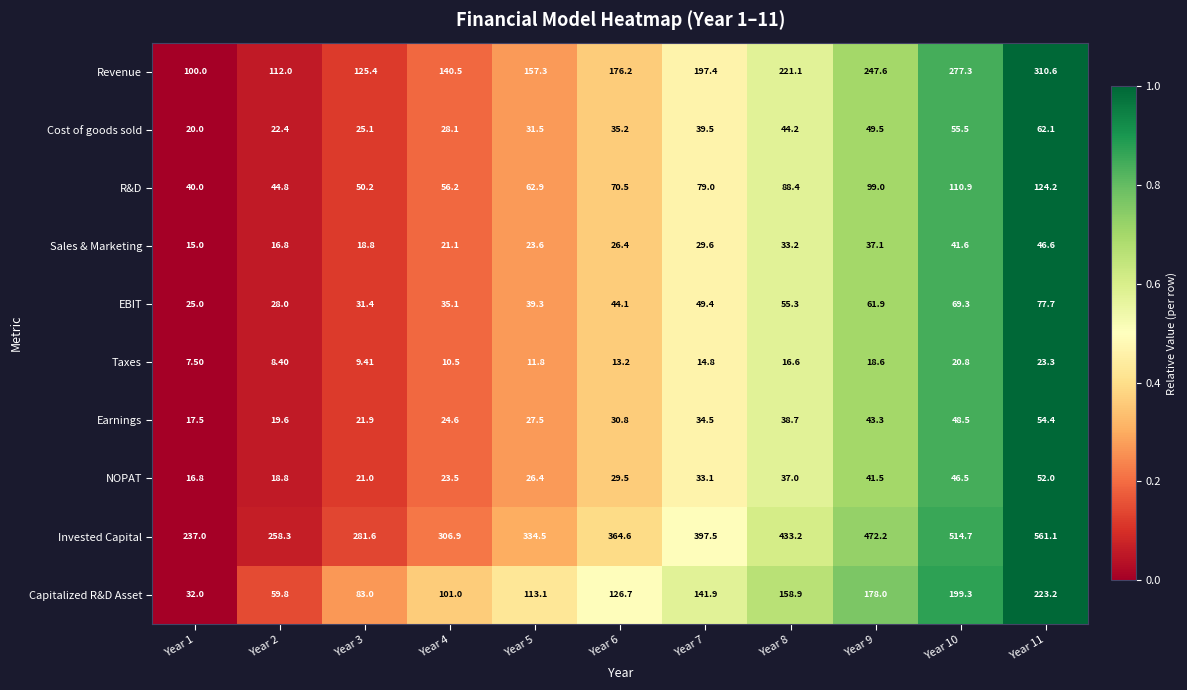

Which series changed the most between Year 3 and Year 9?

Invested Capital